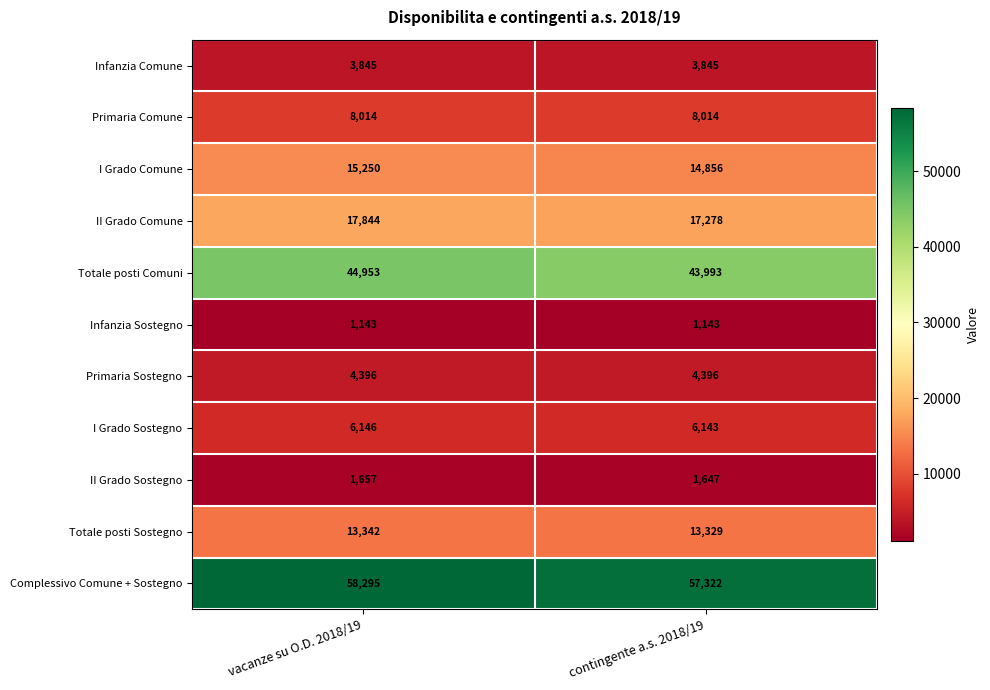

What is the difference between the II Grado Sostegno values at vacanze su O.D. 2018/19 and contingente a.s. 2018/19?

10